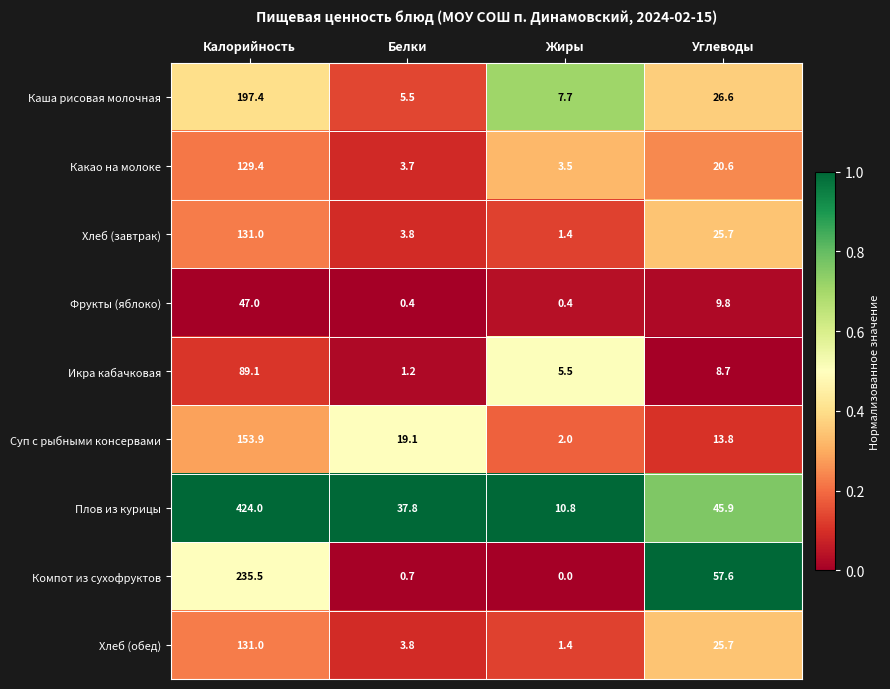

List the labels in order of Плов из курицы value, largest first.

Калорийность, Углеводы, Белки, Жиры